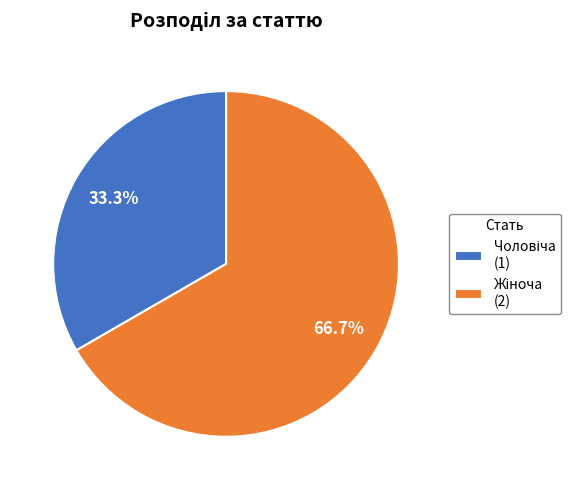

Does any single category account for the majority?

Yes